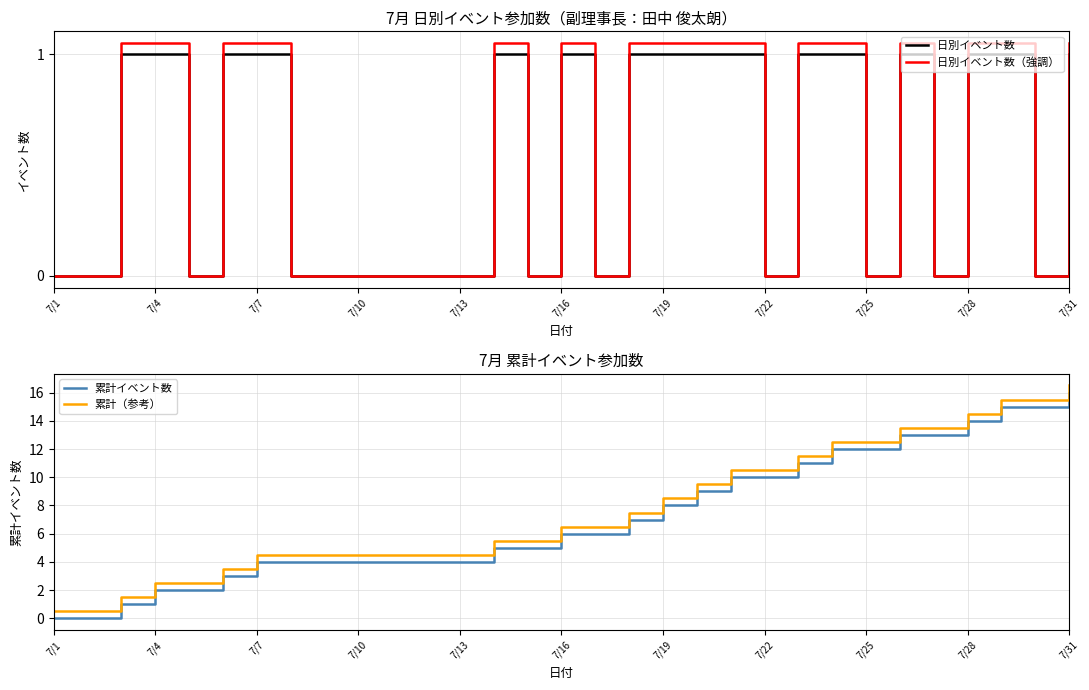

True or false: 累計イベント数 and 累計（参考） cross at least once.

False